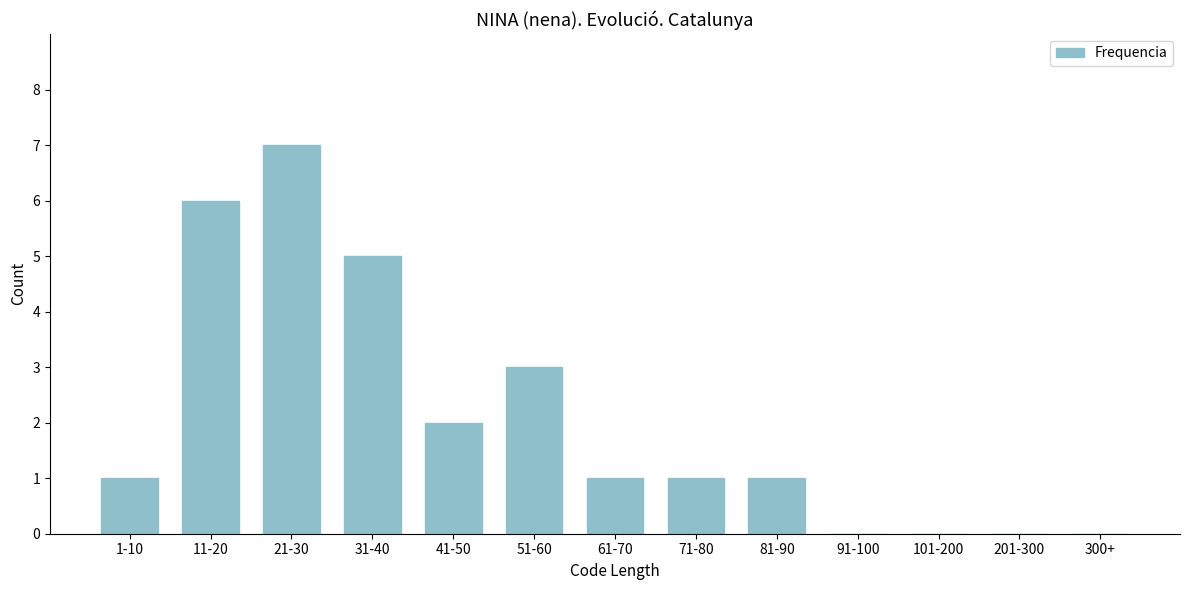

Reading right to left, extract all data points from this chart.

300+=0	201-300=0	101-200=0	91-100=0	81-90=1	71-80=1	61-70=1	51-60=3	41-50=2	31-40=5	21-30=7	11-20=6	1-10=1